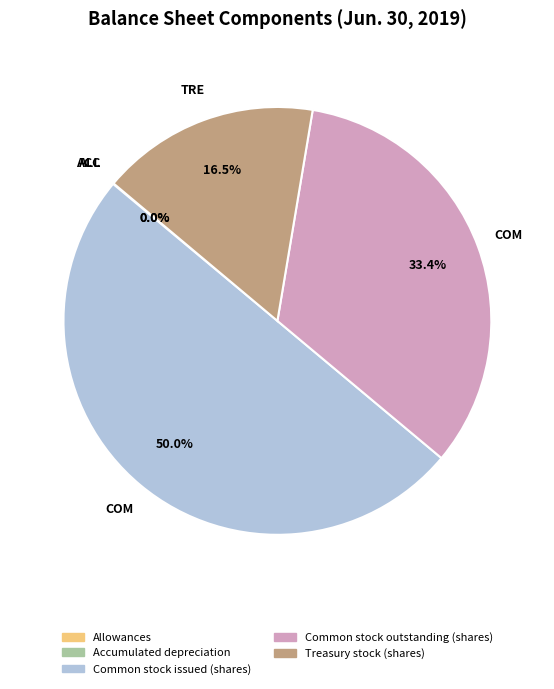

True or false: Common stock issued (shares) accounts for 50% of the total.

True